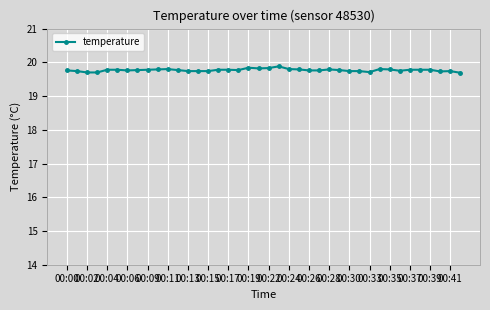

What is the maximum value shown in the chart?

19.9